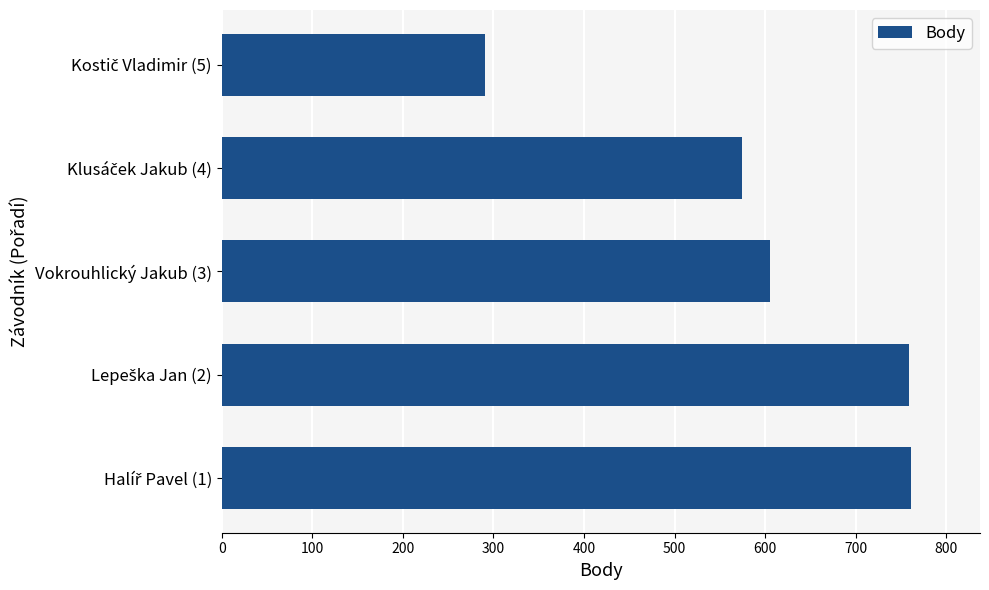

What is the smallest value displayed?

291